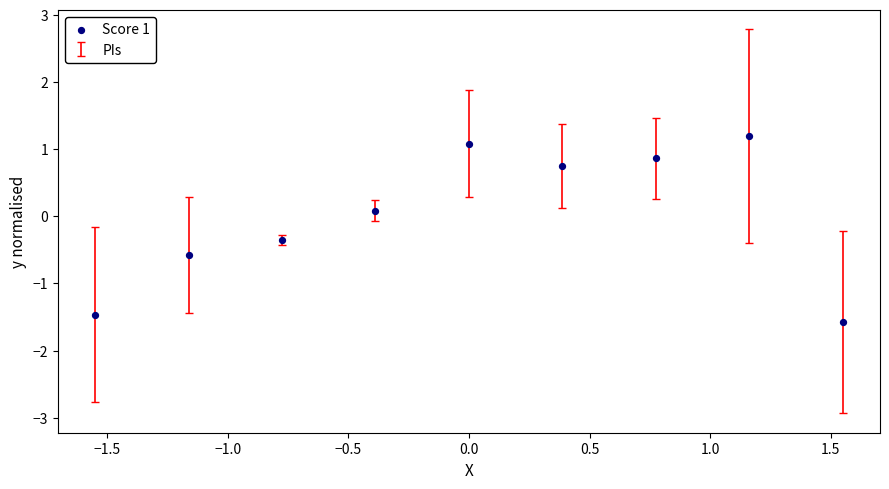

What is the range of Y values (max minus min)?

2.8